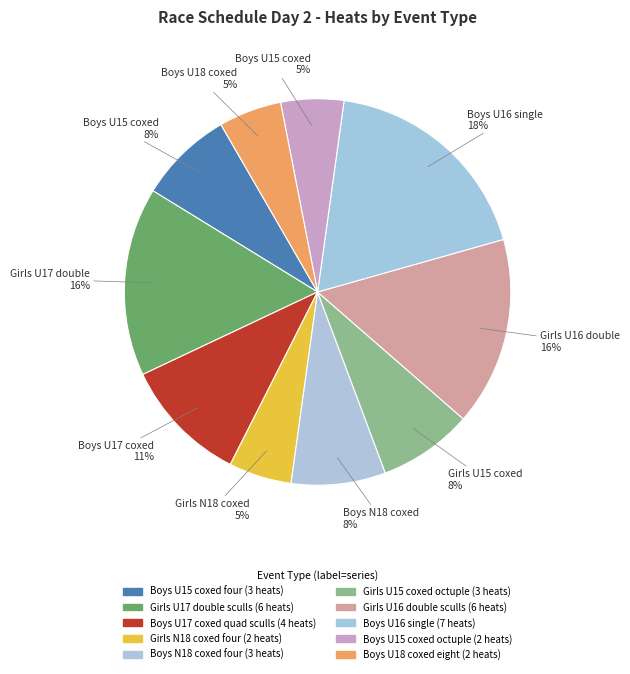

The Girls U16 double sculls slice represents 21% of the pie. True or false?

False